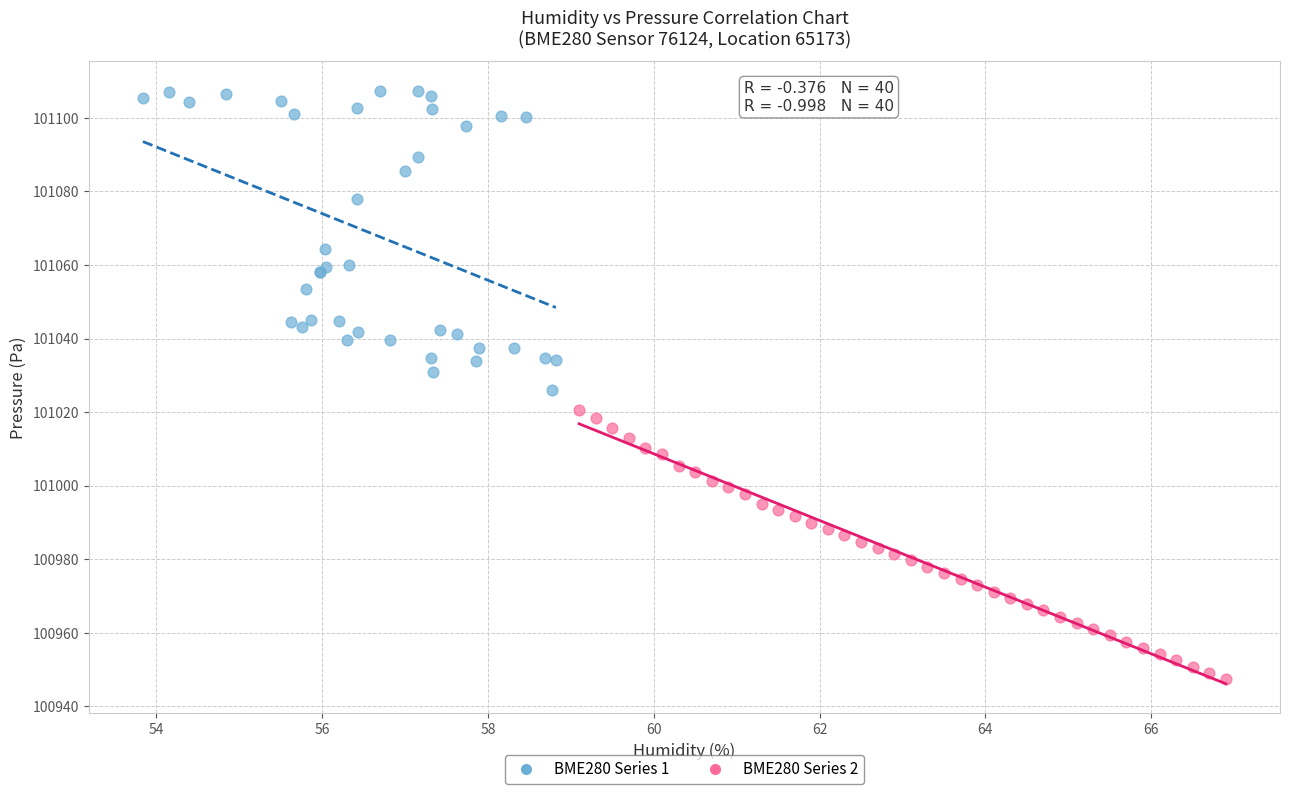

What are all the series names shown in the legend?

BME280 Series 1, BME280 Series 2